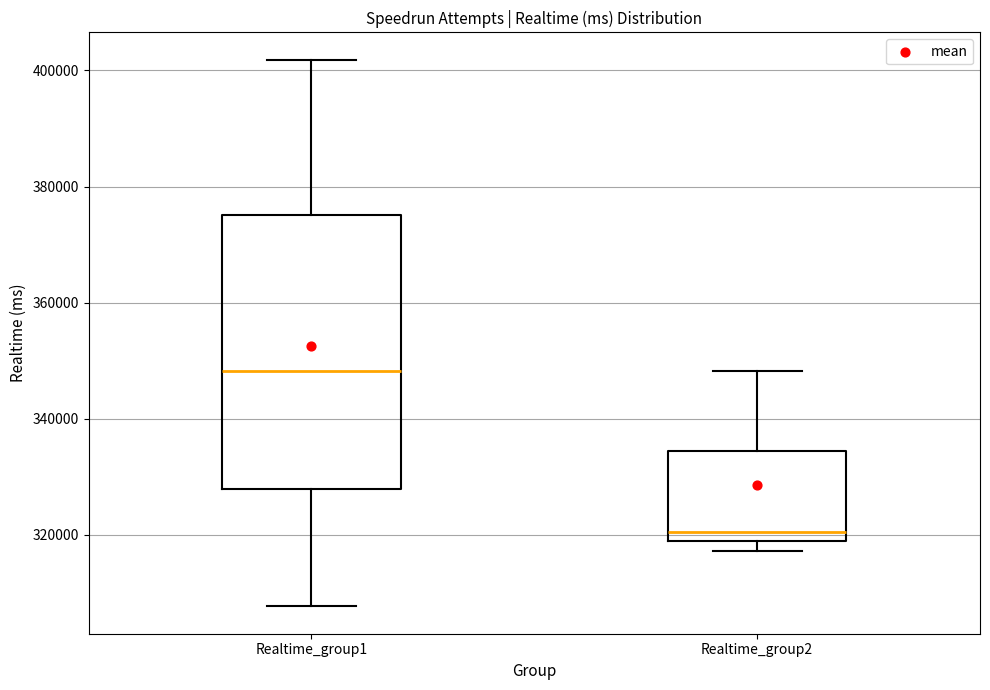

Which box is the tallest, from its lower edge to its upper edge?

Realtime_group1